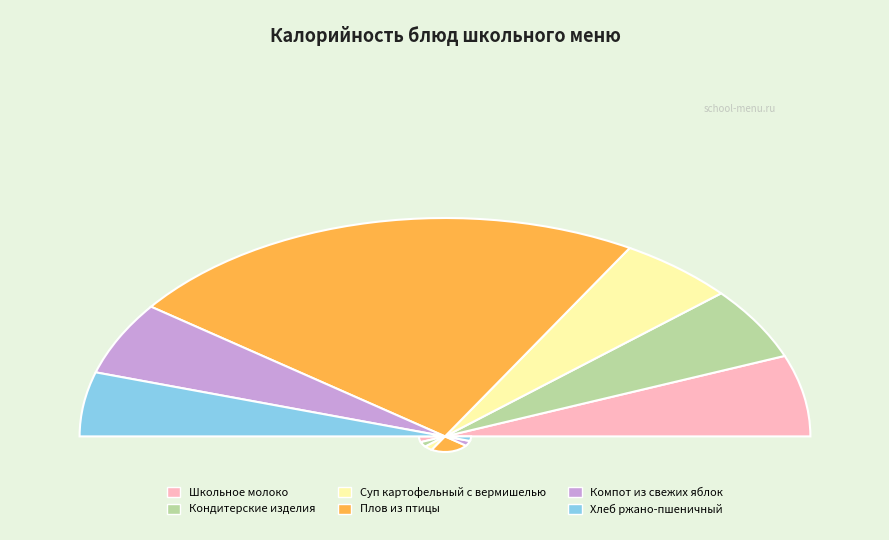

Approximately how many times larger is the value at Суп картофельный с вермишелью compared to Плов из птицы?

0.2